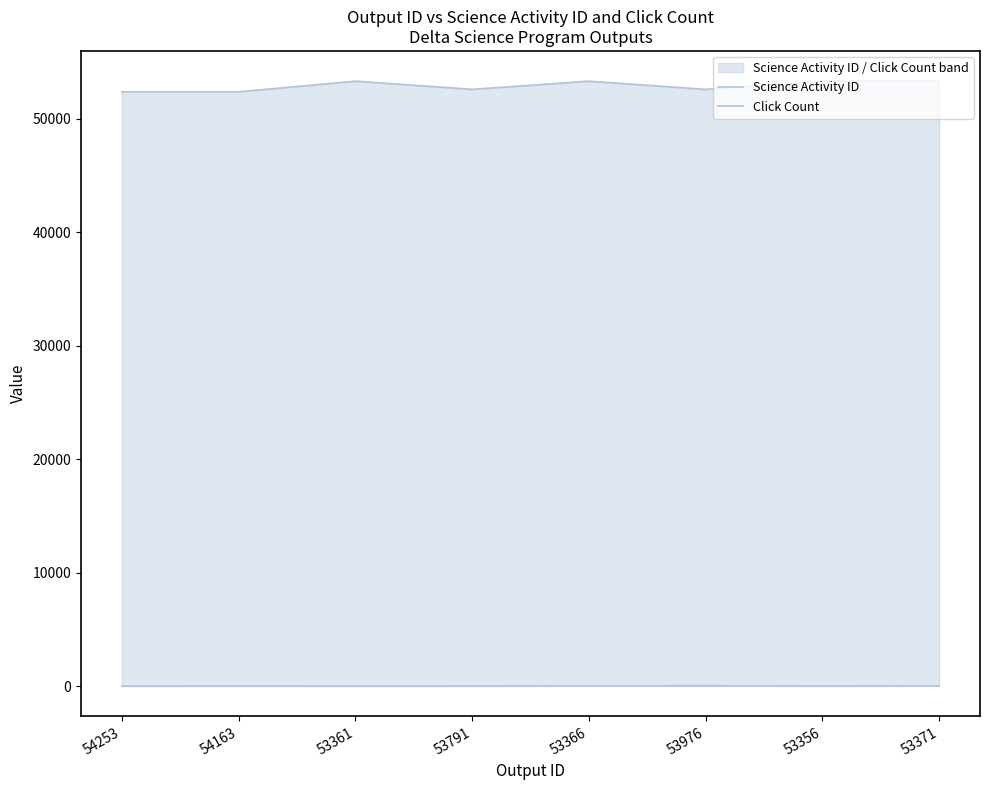

Reading right to left, transcribe all the data shown in this chart.

Science Activity ID: 53301	53301	52581	53301	52581	53301	52366	52366
Click Count: 17	3	29	17	4	1	6	0